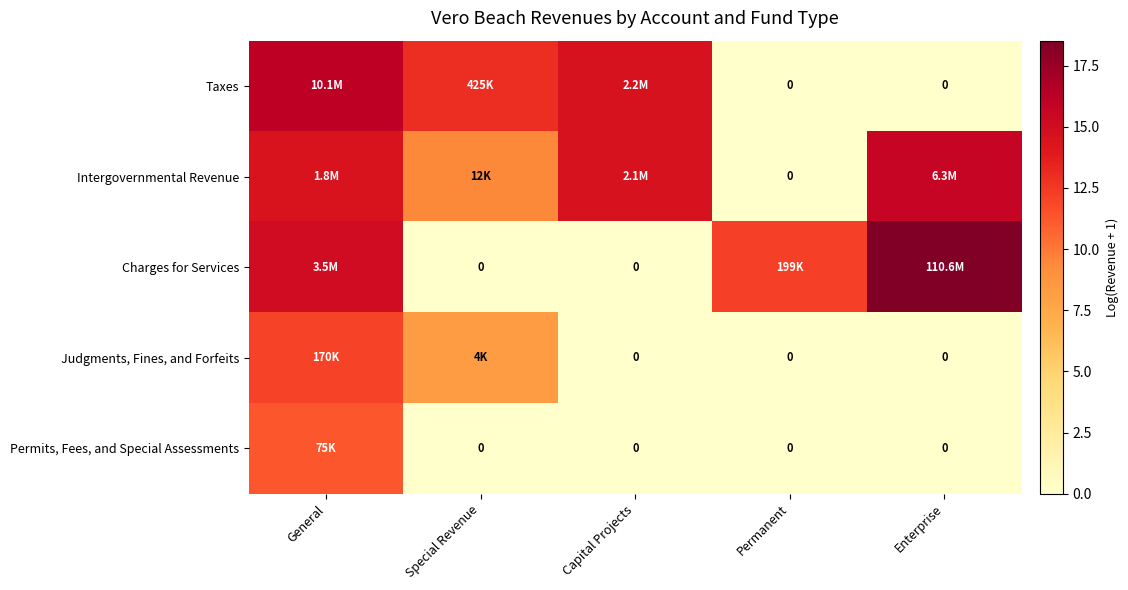

What is the difference between the maximum and minimum values in the Judgments, Fines, and Forfeits series?

12.0